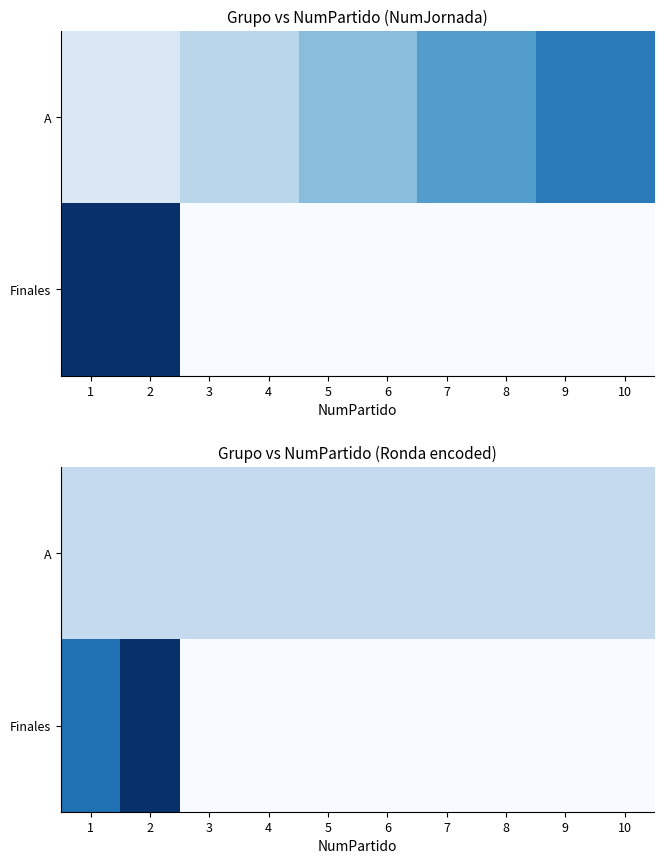

The Finales series shows 0 at 10. True or false?

True